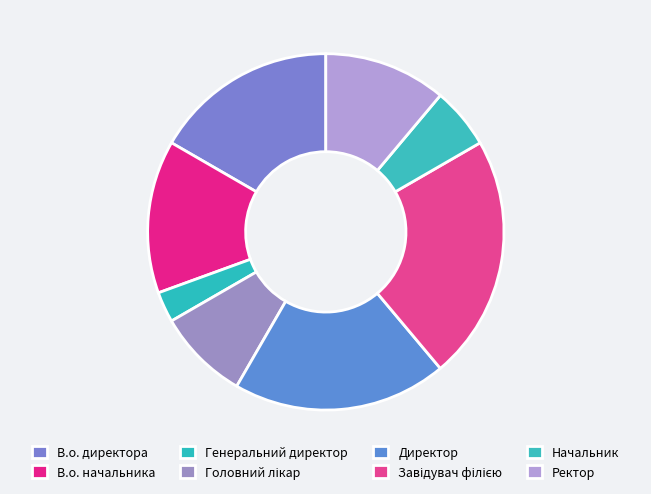

How many segments does this pie chart have?

8